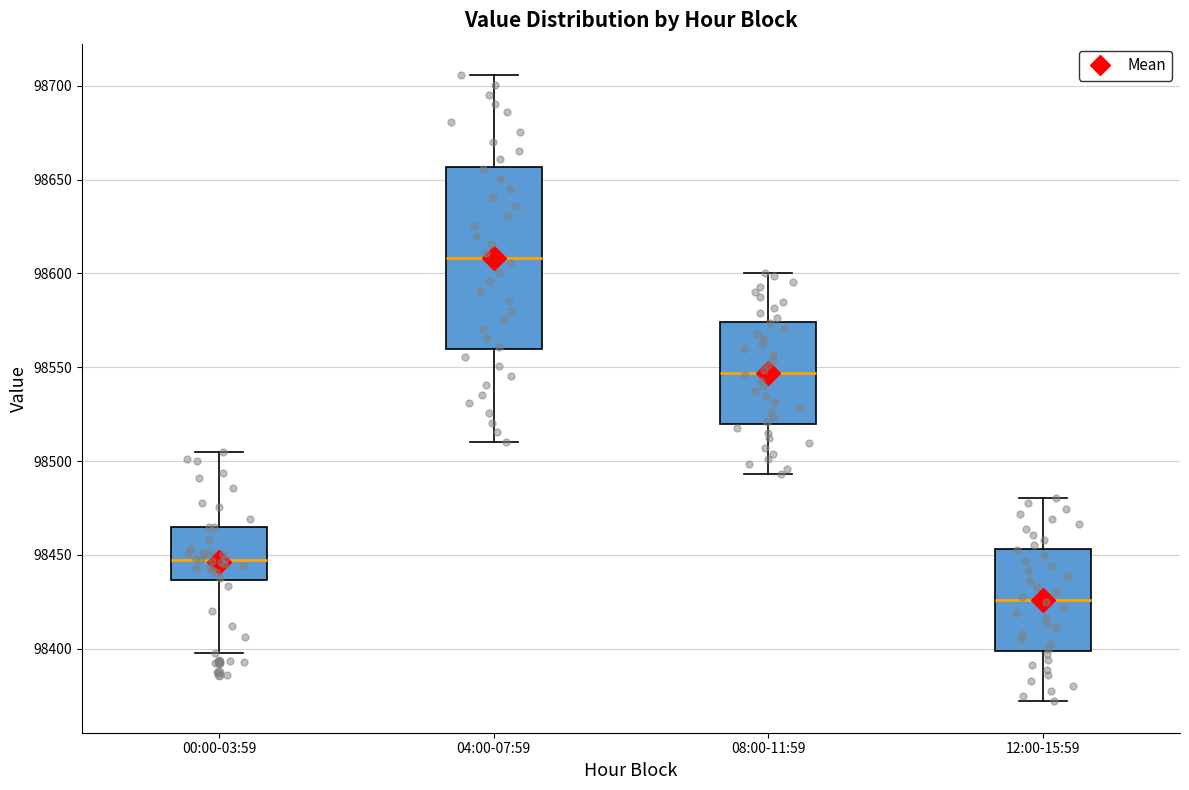

Which box is the tallest, from its lower edge to its upper edge?

04:00-07:59